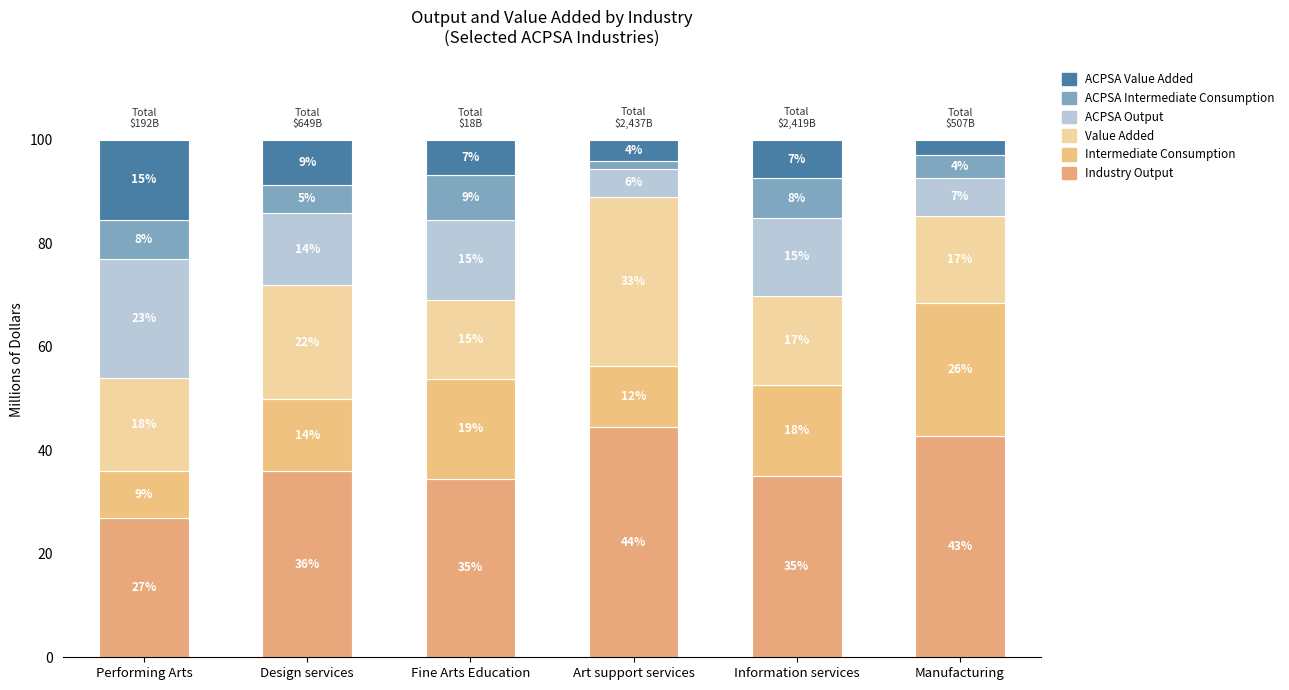

Which series has the widest spread of values?

Industry Output